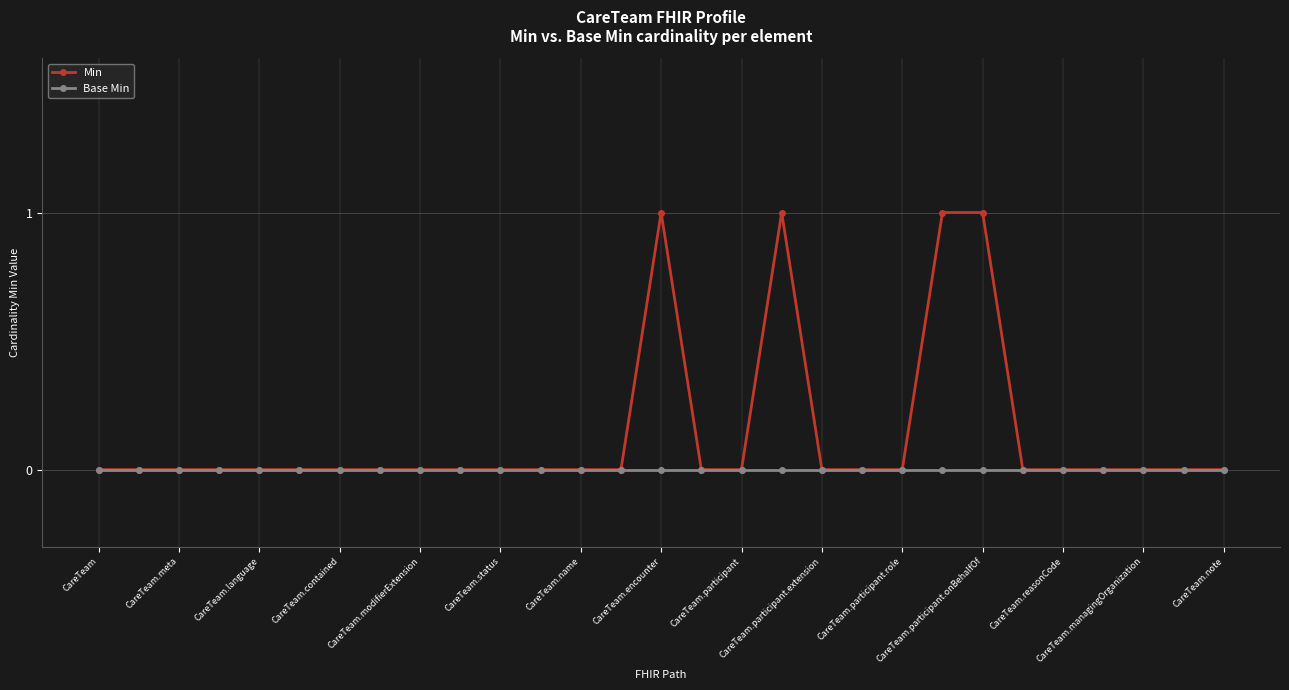

Rank the series by their maximum value, from highest to lowest.

Min, Base Min